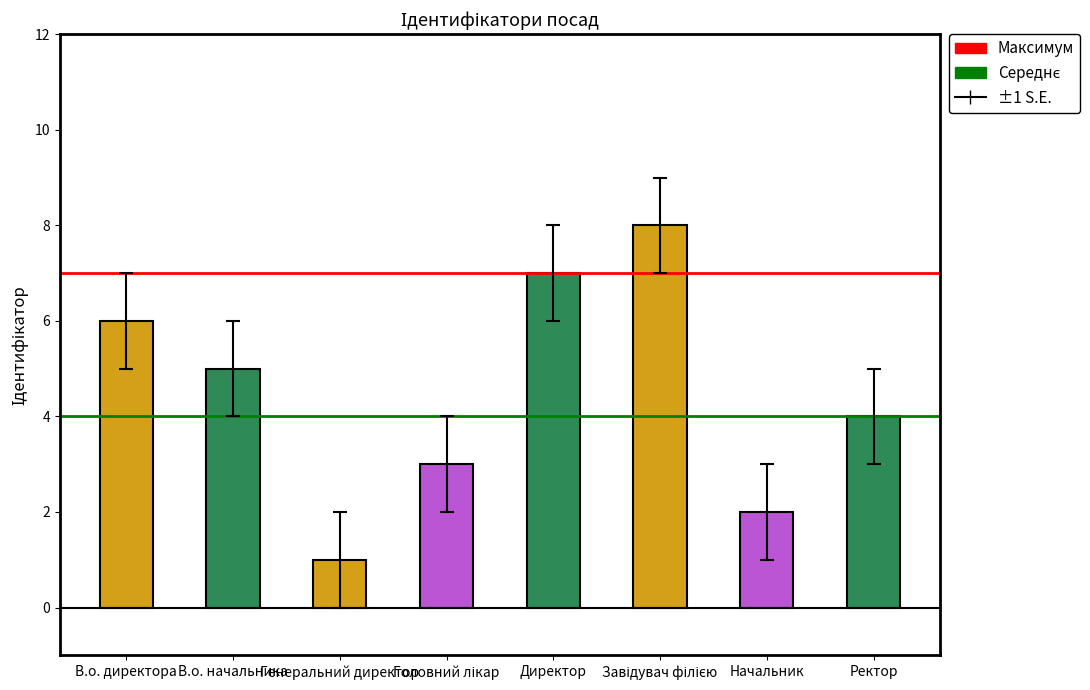

Which label corresponds to the smallest value in the chart?

Генеральний директор